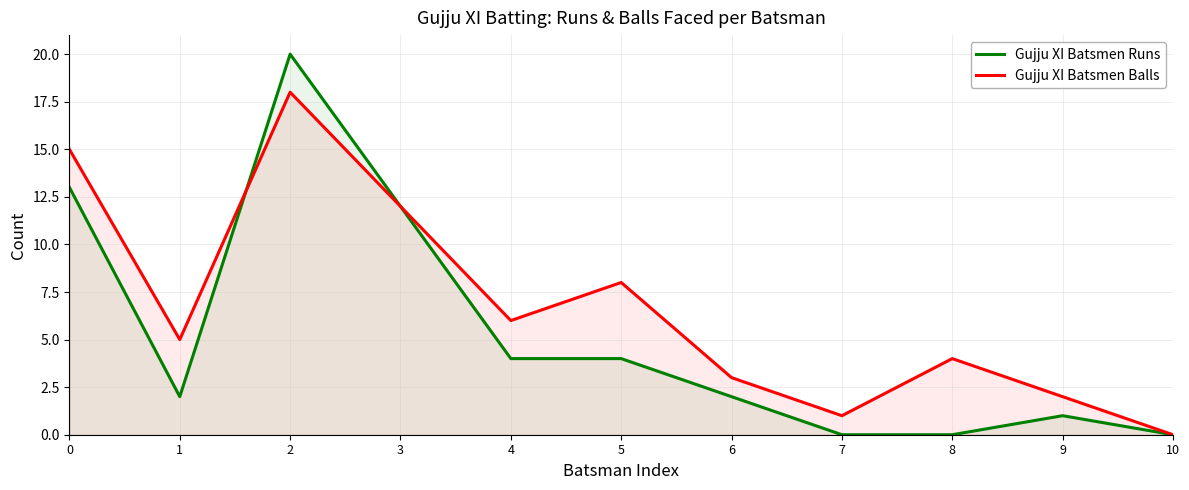

How many lines are shown in the chart?

2